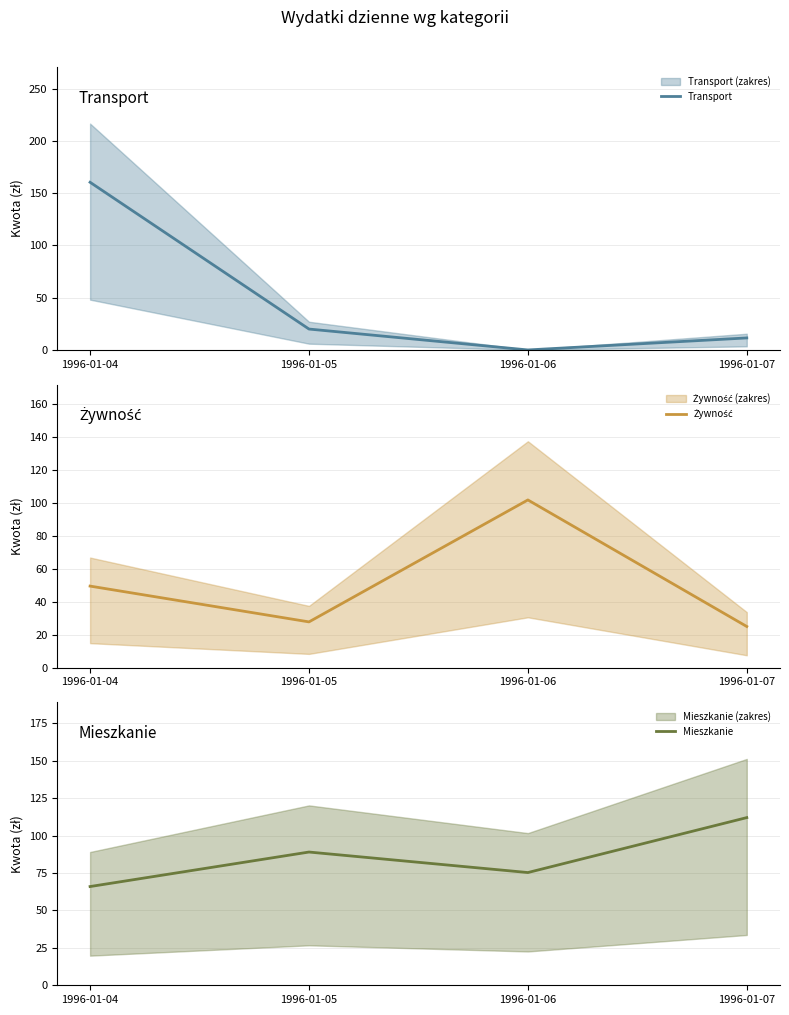

True or false: Żywność has more than 2 points higher than both neighbors.

False